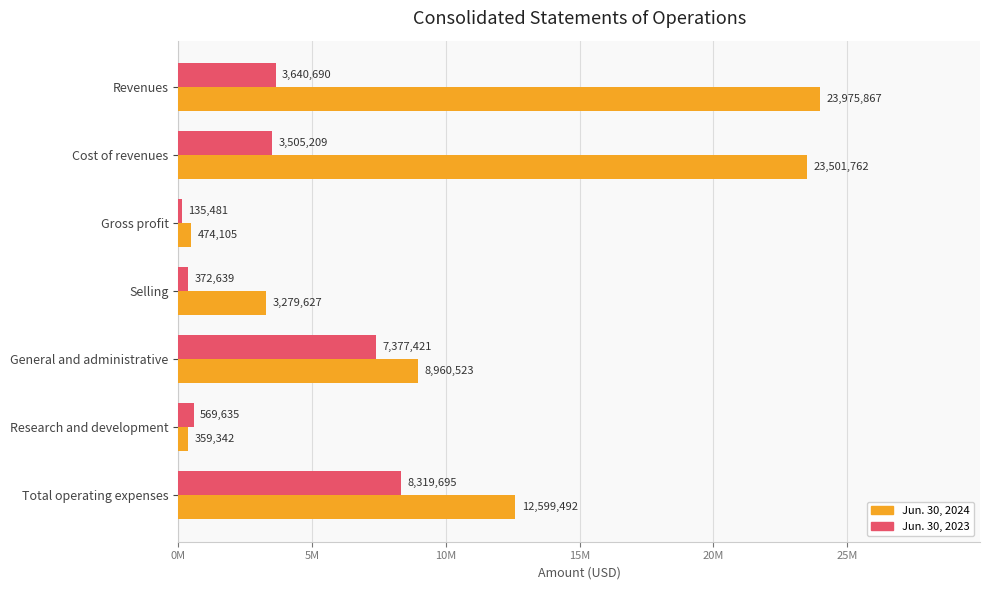

What are all the series names shown in the legend?

Jun. 30, 2024, Jun. 30, 2023